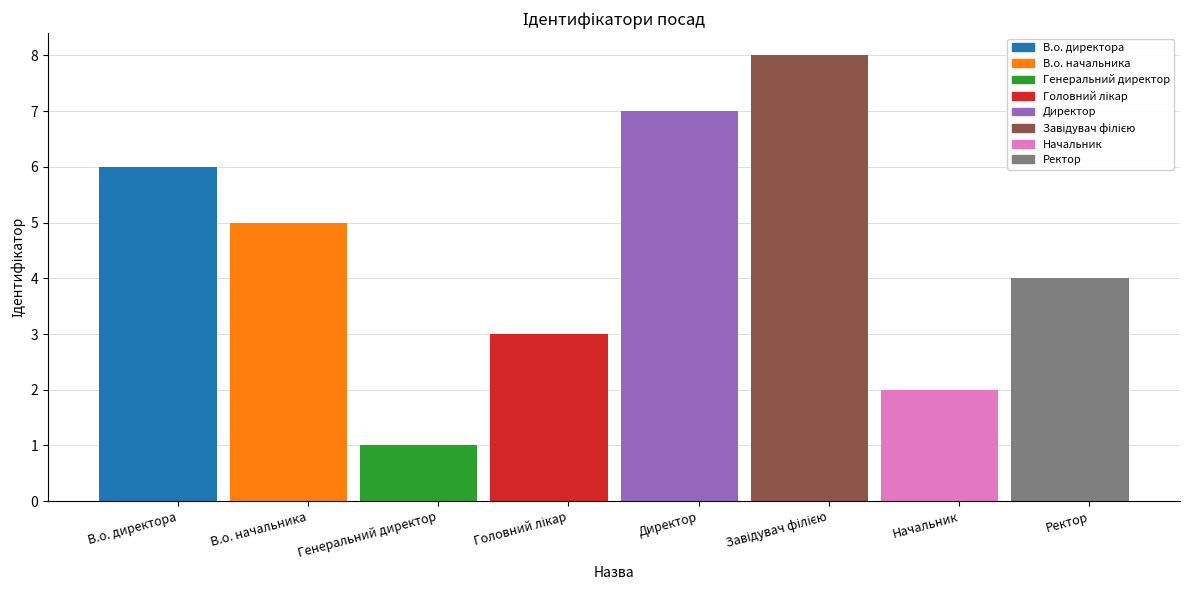

How many data points does each series have?

8